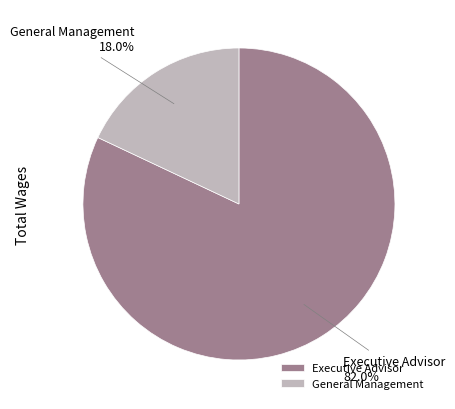

Combined, do Executive Advisor and General Management account for over 50%?

Yes